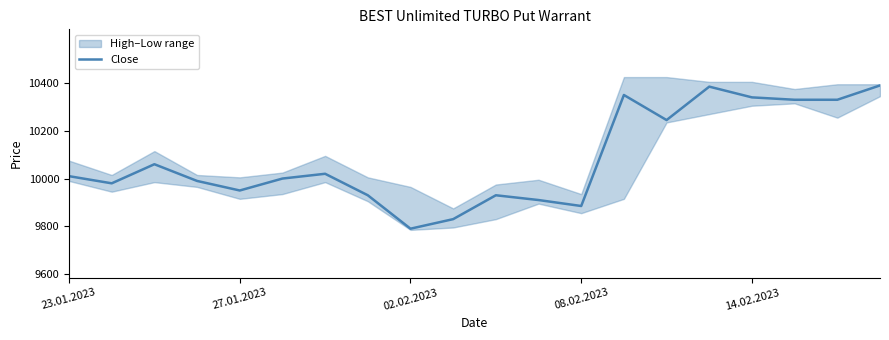

What is the ratio of the value at 17 to the value at 9?

1.1